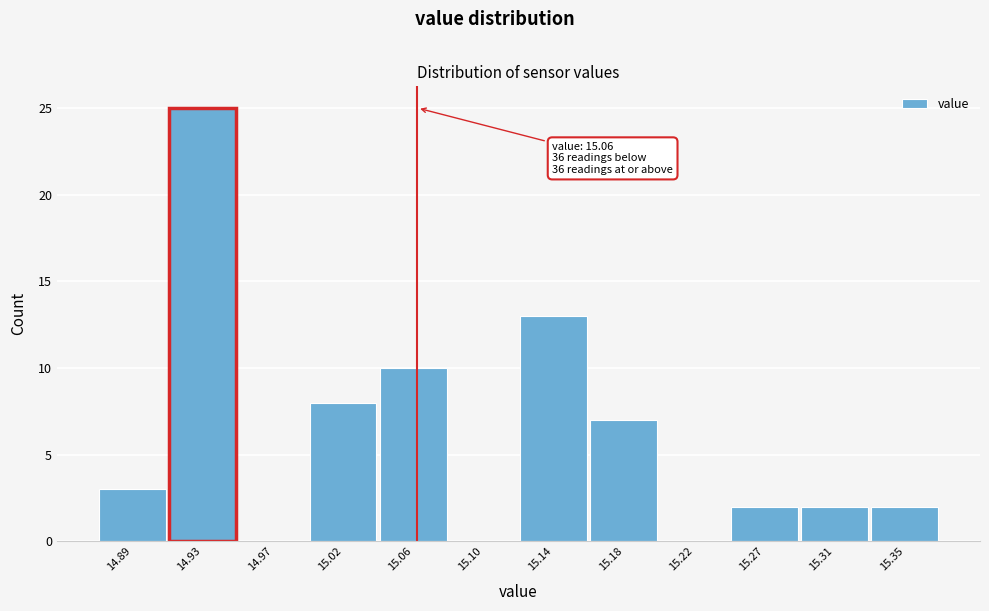

Over which range of the x-axis is the bar tallest?

14.910 to 14.955